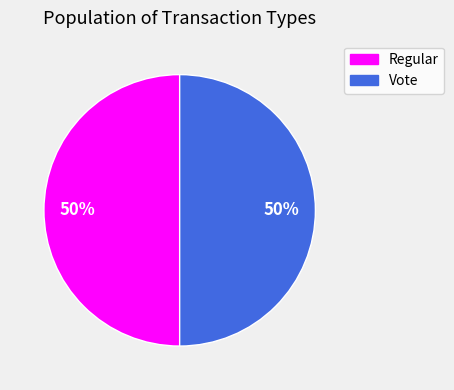

What percentage is the Vote slice, to the nearest percent?

50%